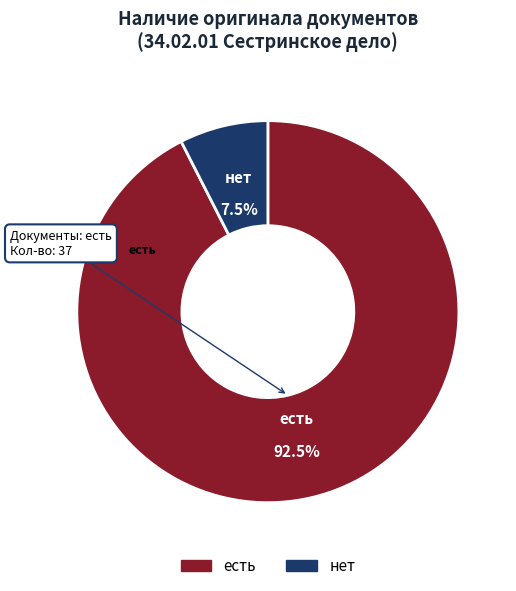

What is the ratio of the value at есть to the value at нет?

12.3